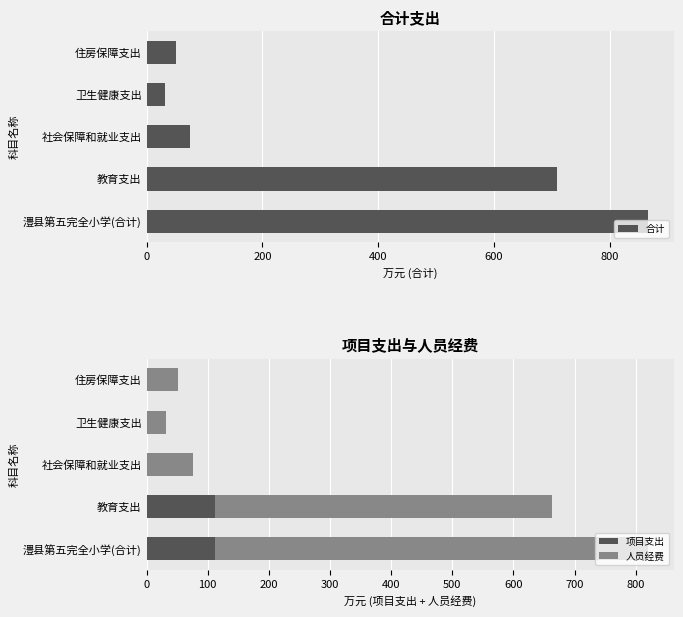

Does the chart contain stacked bars?

No